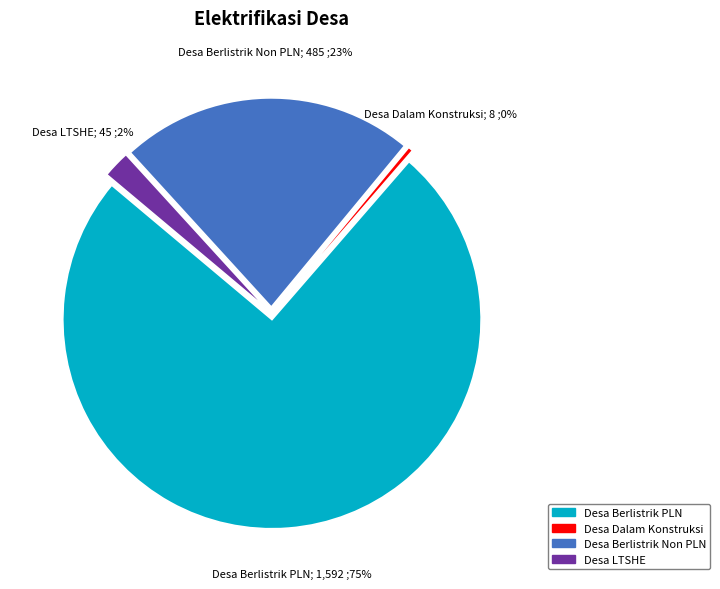

True or false: Desa Dalam Konstruksi accounts for 0% of the total.

True